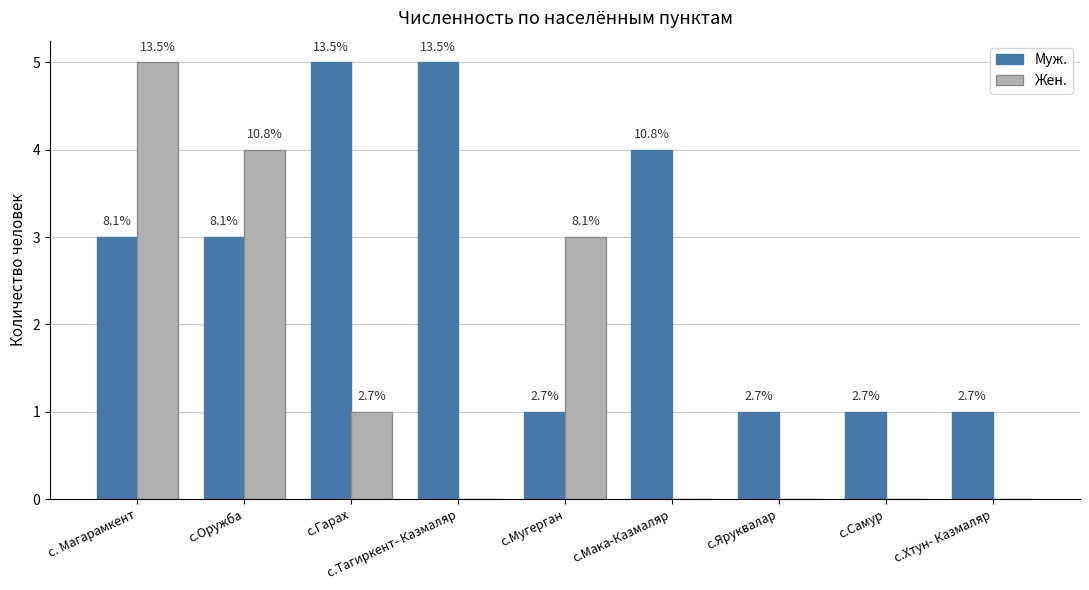

Which has a higher value, с.Мака-Казмаляр or с. Магарамкент?

с.Мака-Казмаляр